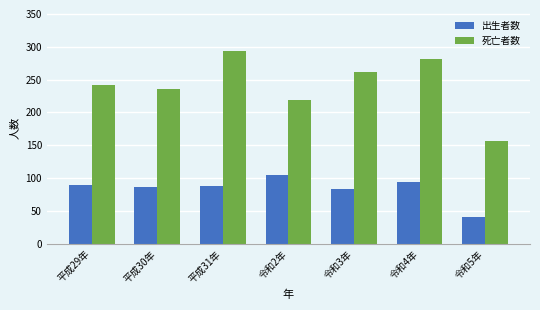

Is it true that 死亡者数 equals 399 at 平成31年?

False